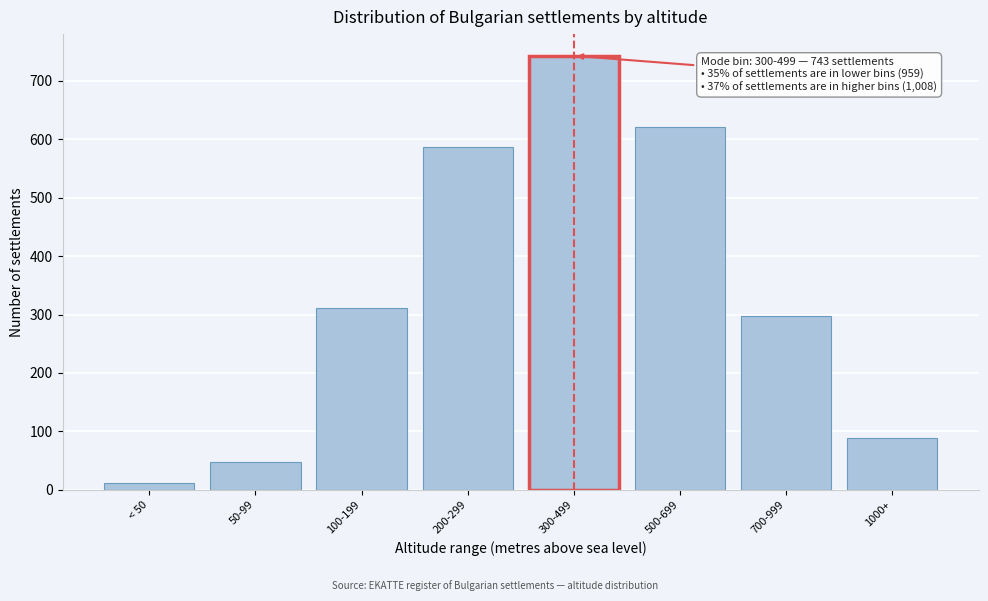

Reading left to right, extract all data points from this chart.

< 50=12	50-99=48	100-199=312	200-299=587	300-499=743	500-699=621	700-999=298	1000+=89